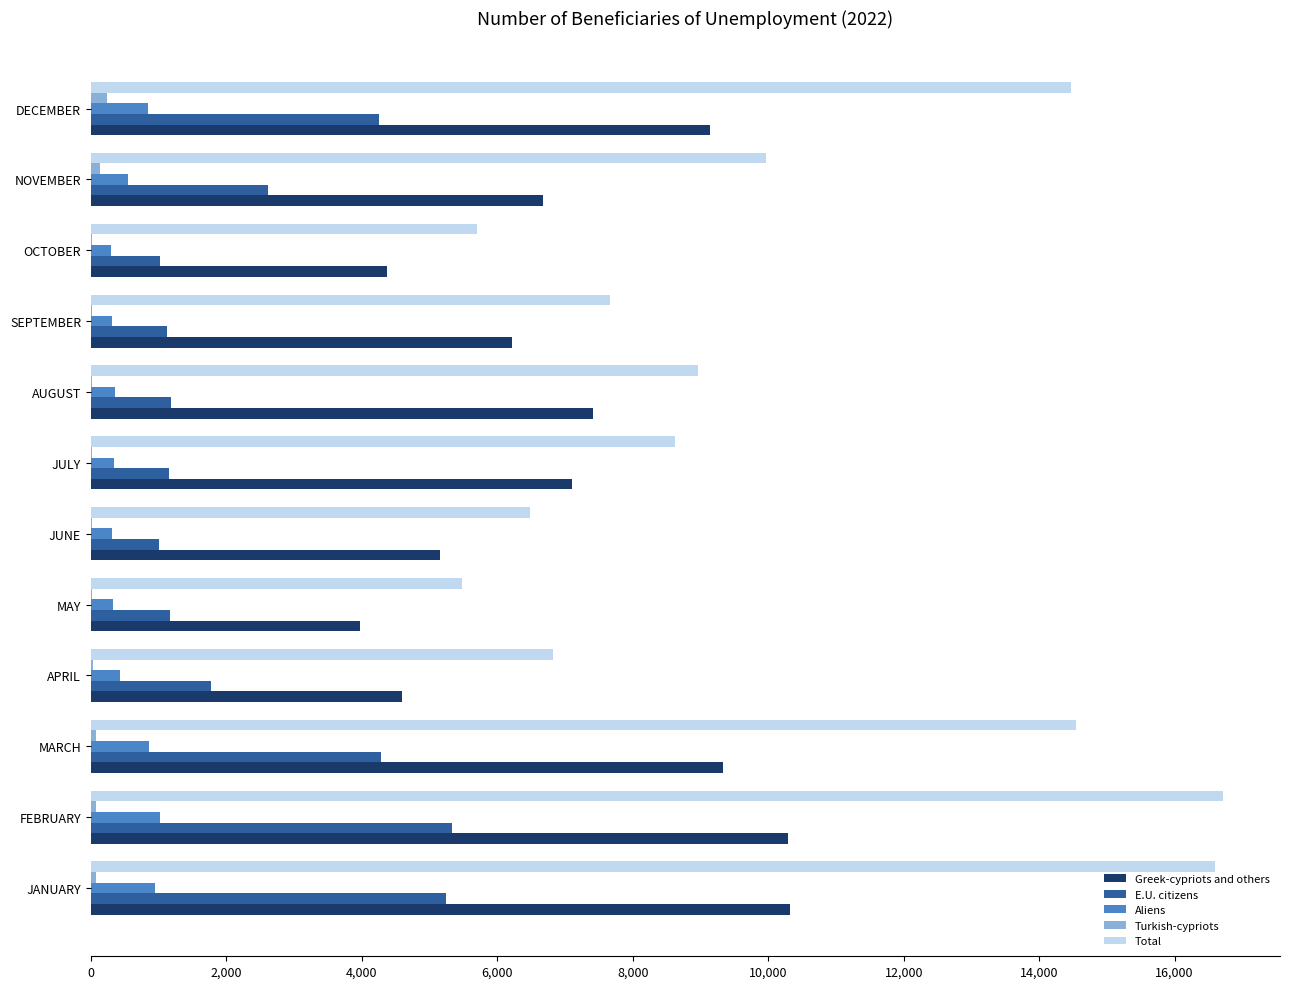

Is the value of E.U. citizens at SEPTEMBER greater than the value of Aliens at AUGUST?

Yes